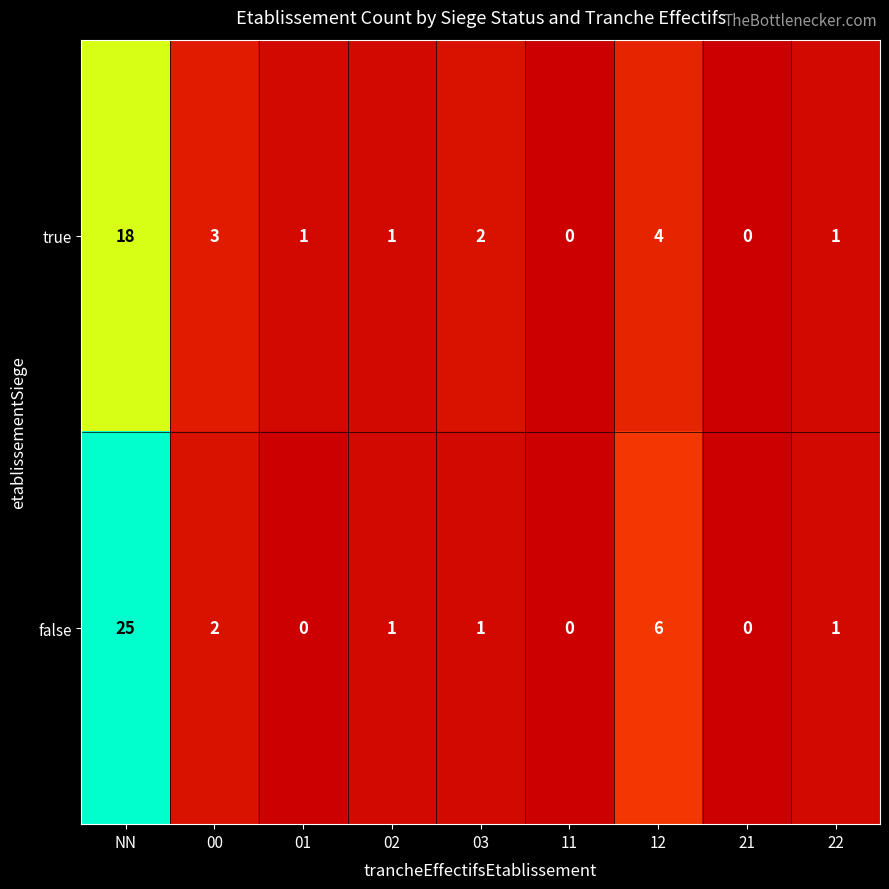

What is the greatest value displayed?

25